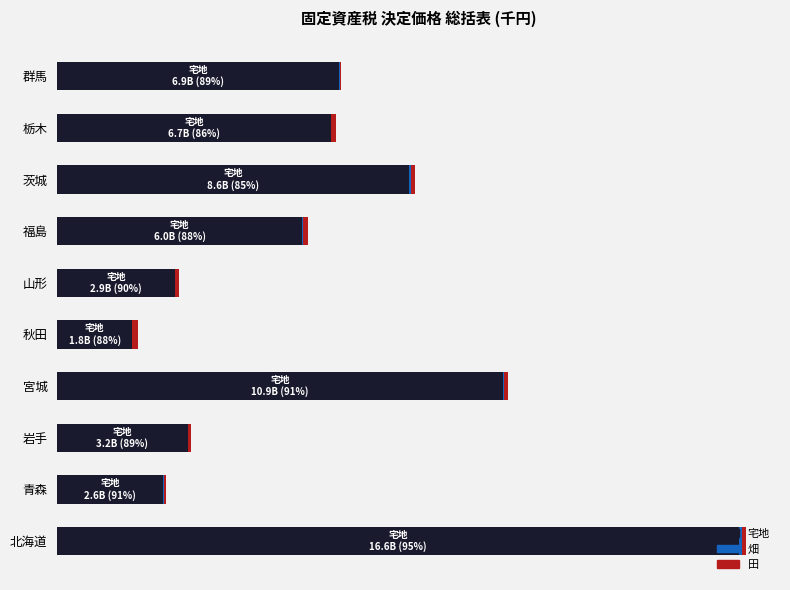

Which series has the largest range (max minus min)?

宅地